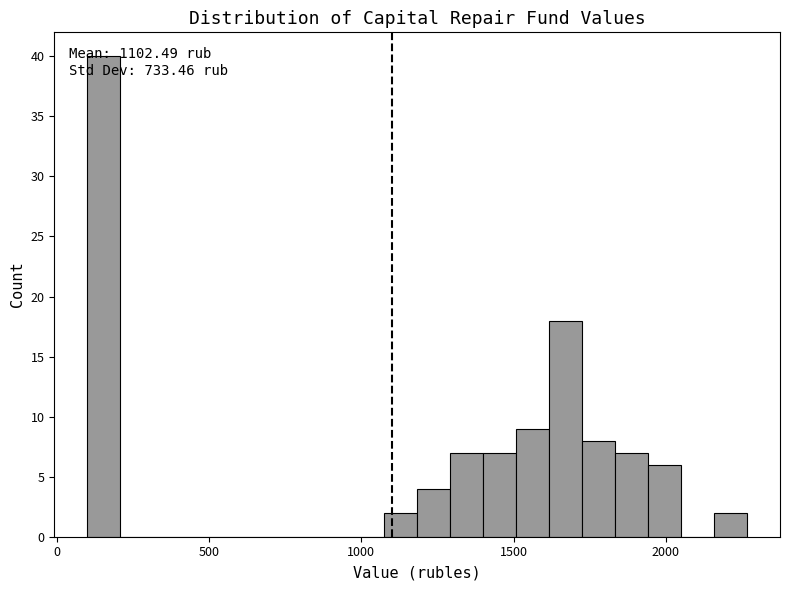

Around what value on the x-axis is the tallest bar? Give the approximate position of its centre, as read against the axis.

150